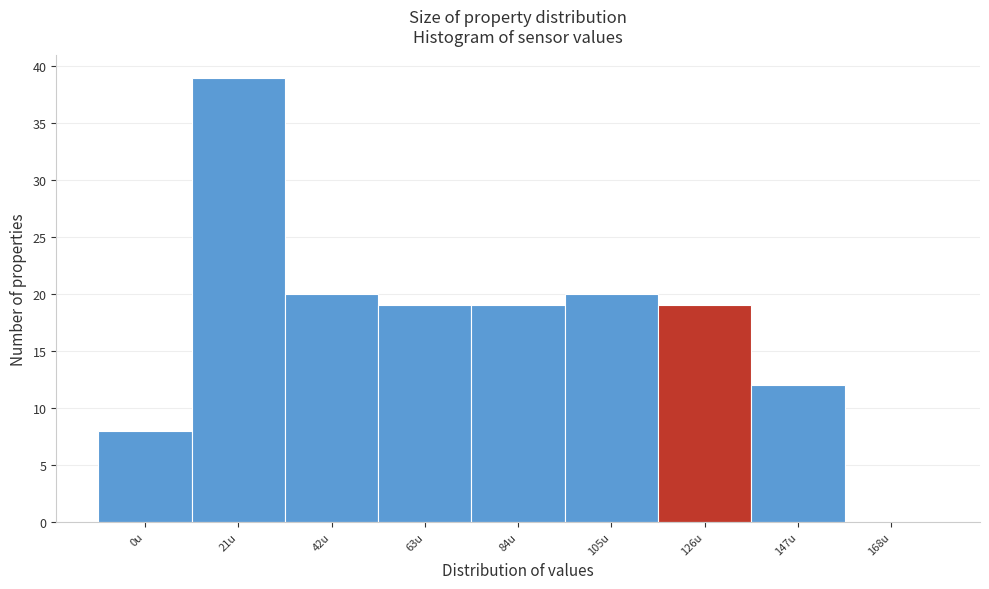

Reading left to right, extract all data points from this chart.

0u=8	21u=39	42u=20	63u=19	84u=19	105u=20	126u=19	147u=12	168u=0